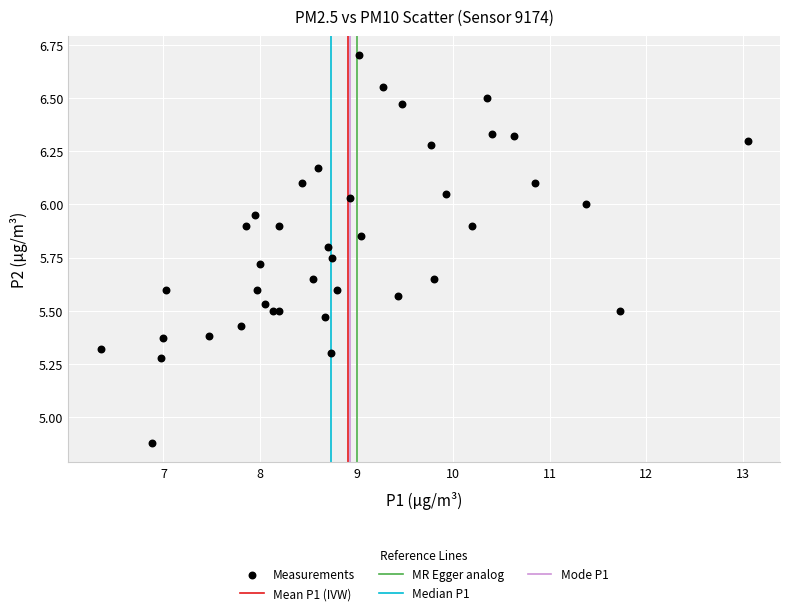

What Y value in the scatter plot is closest to 5?

4.9